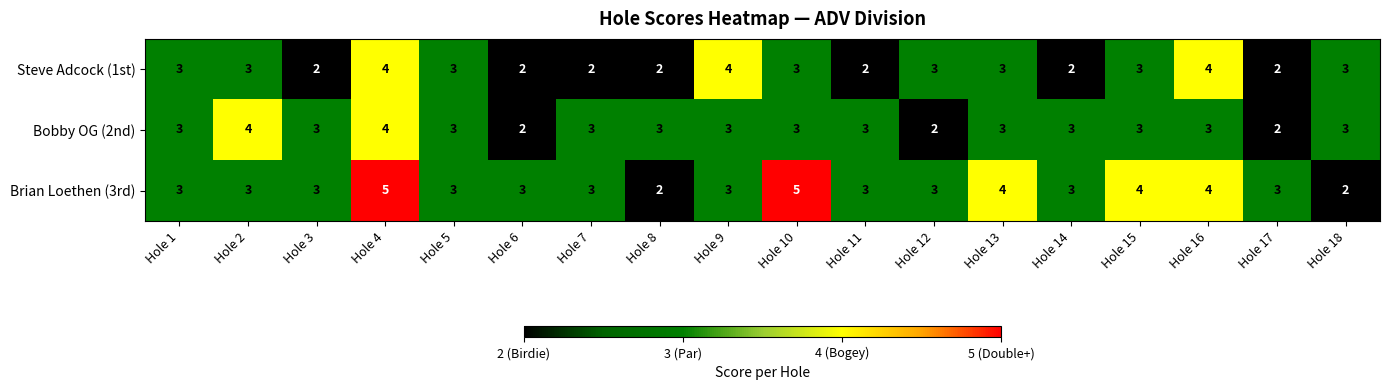

At which category is the sum across all series the highest?

Hole 4